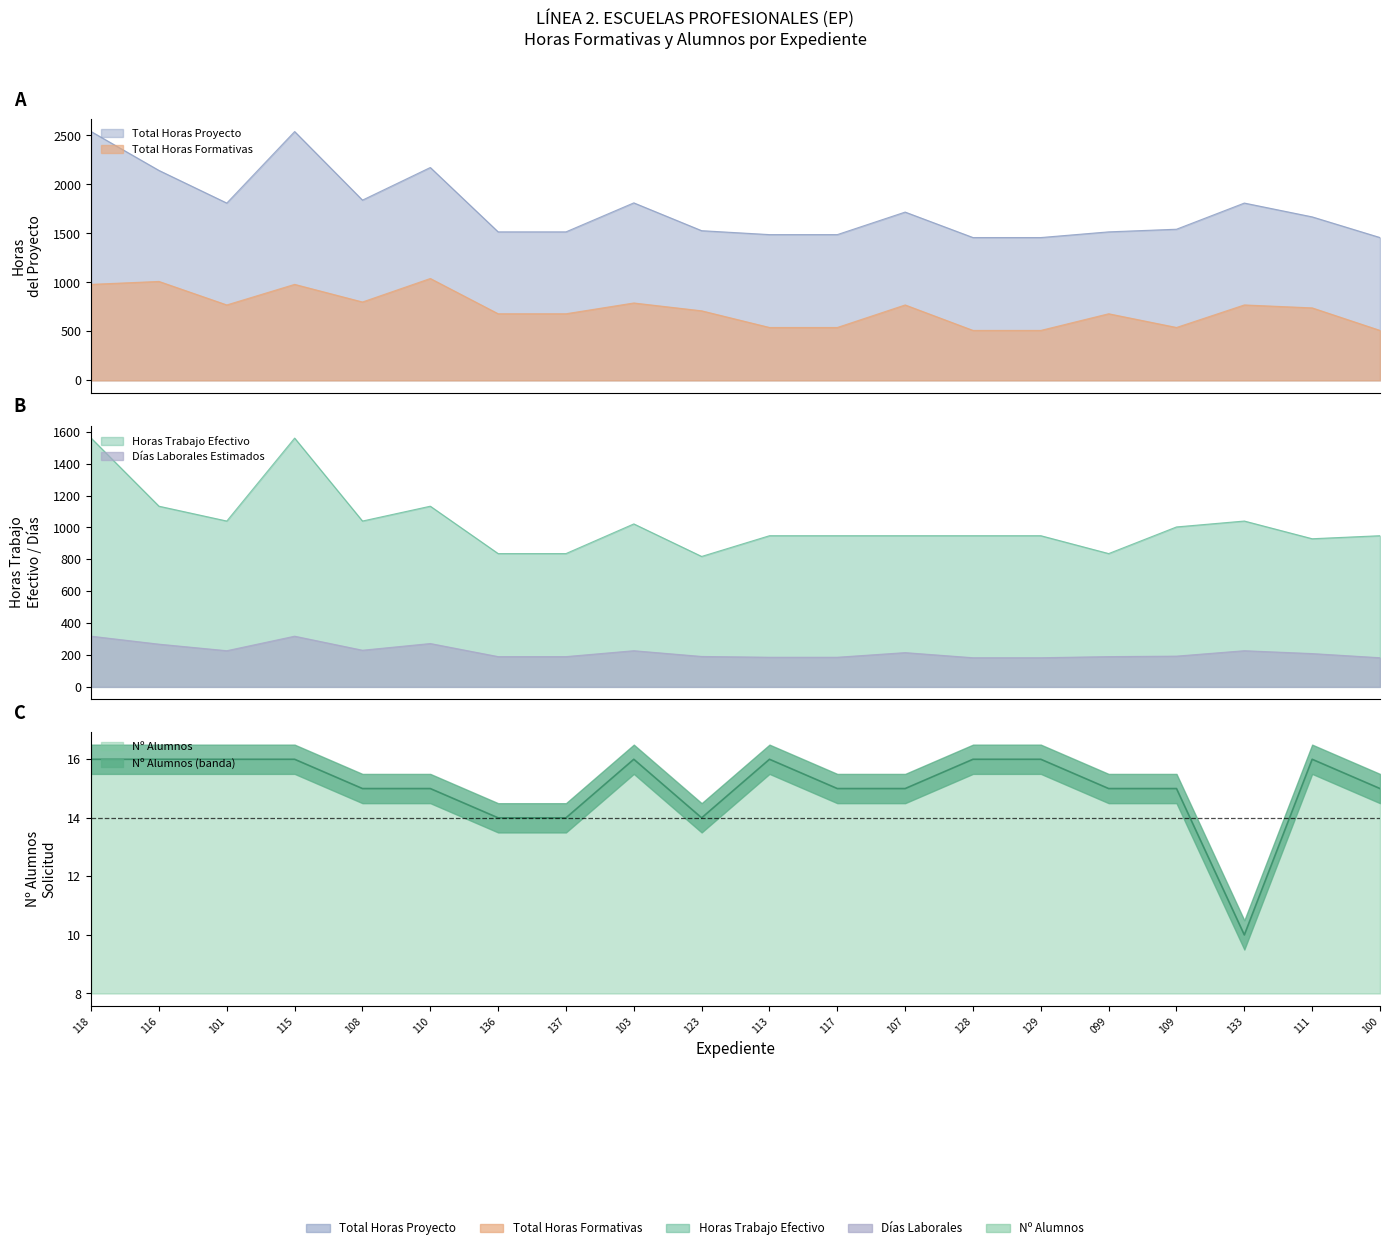

Which series changed the most between 118 and 099?

Total Horas Proyecto